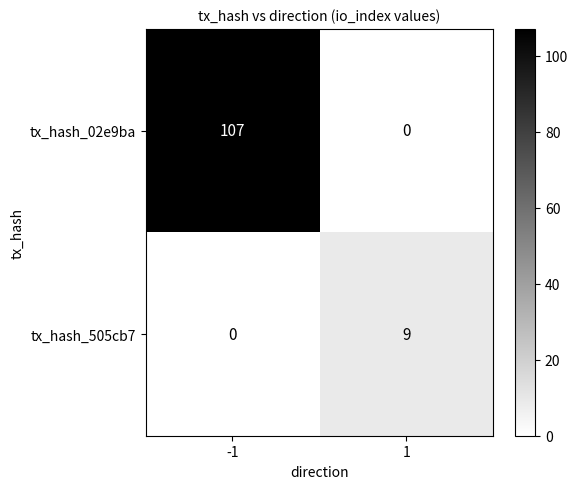

Is it true that tx_hash_02e9ba equals -45 at 1?

False